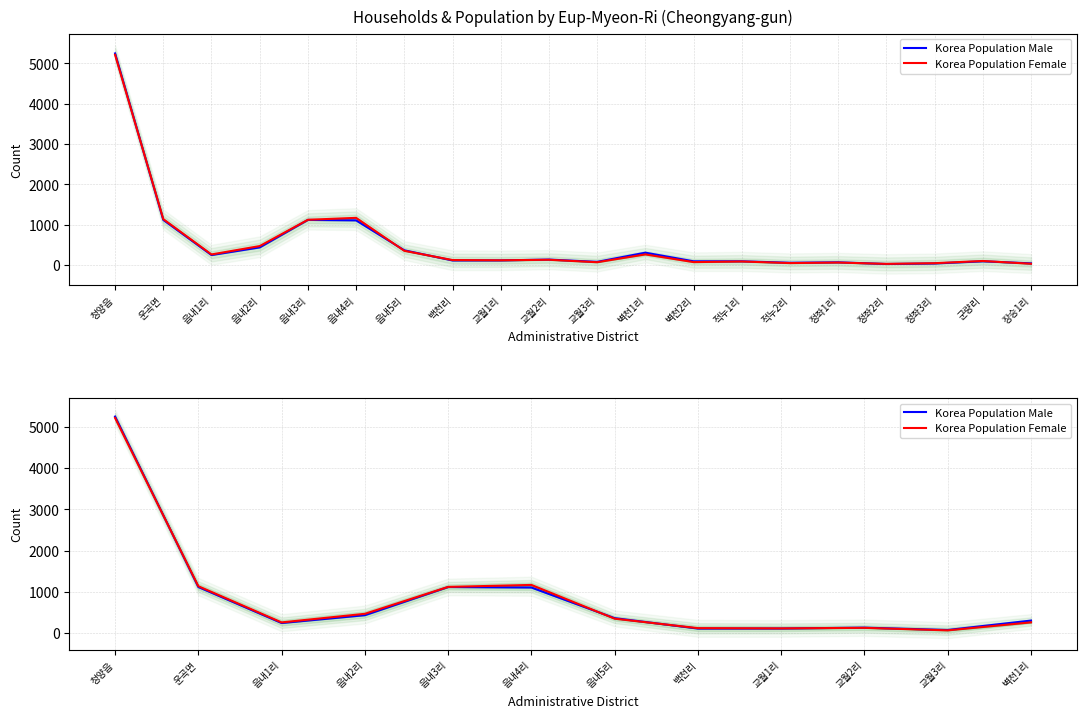

What is the label of the 3rd point from the left?

읍내1리